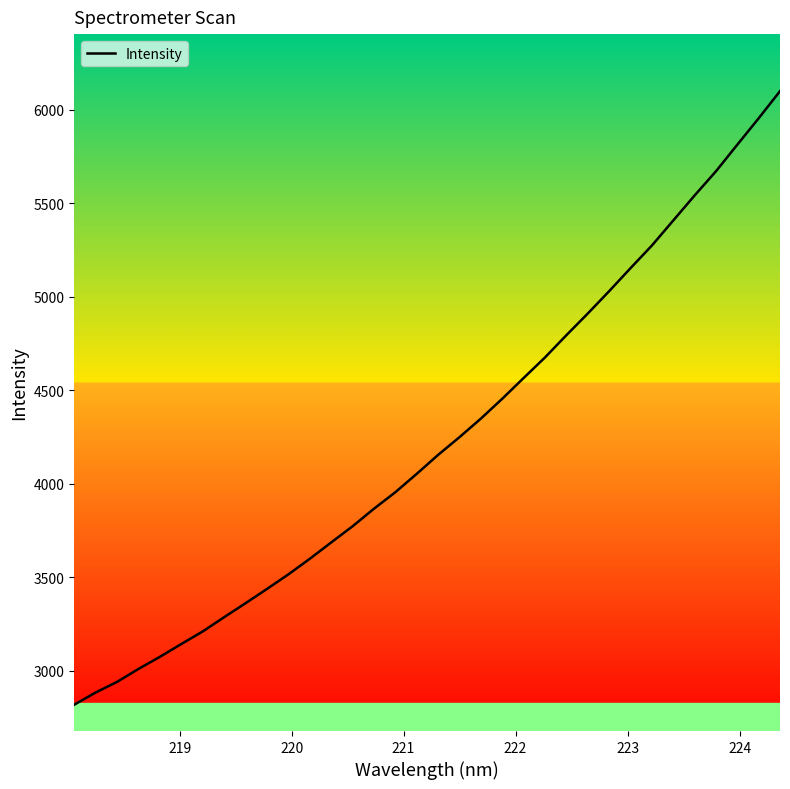

What is the smallest value displayed?

2819.4